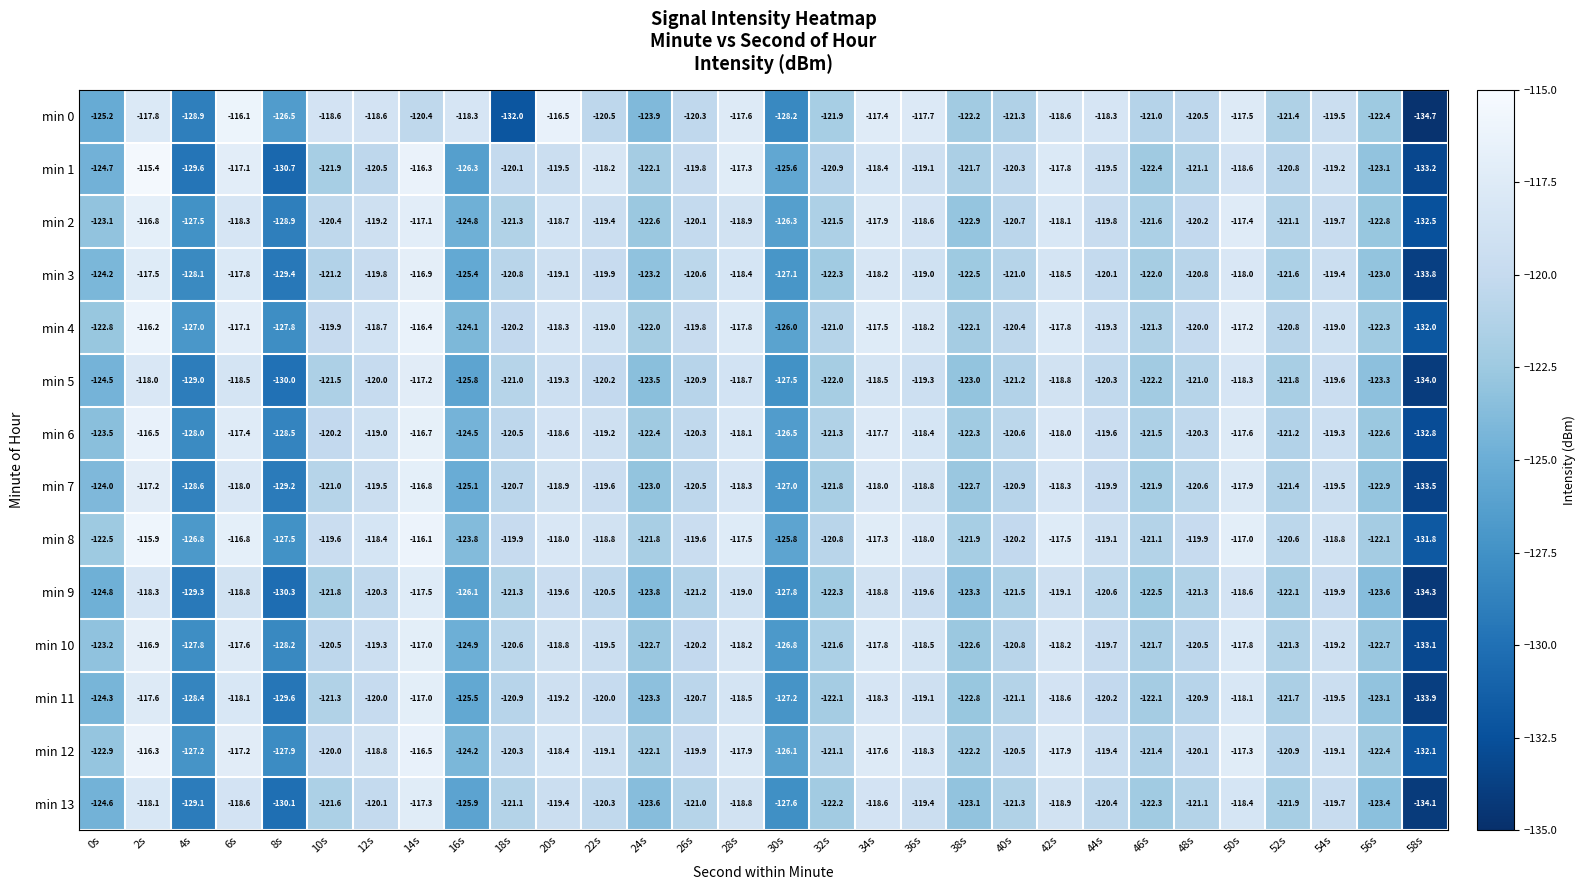

Which series changed the most between 40s and 44s?

min 0